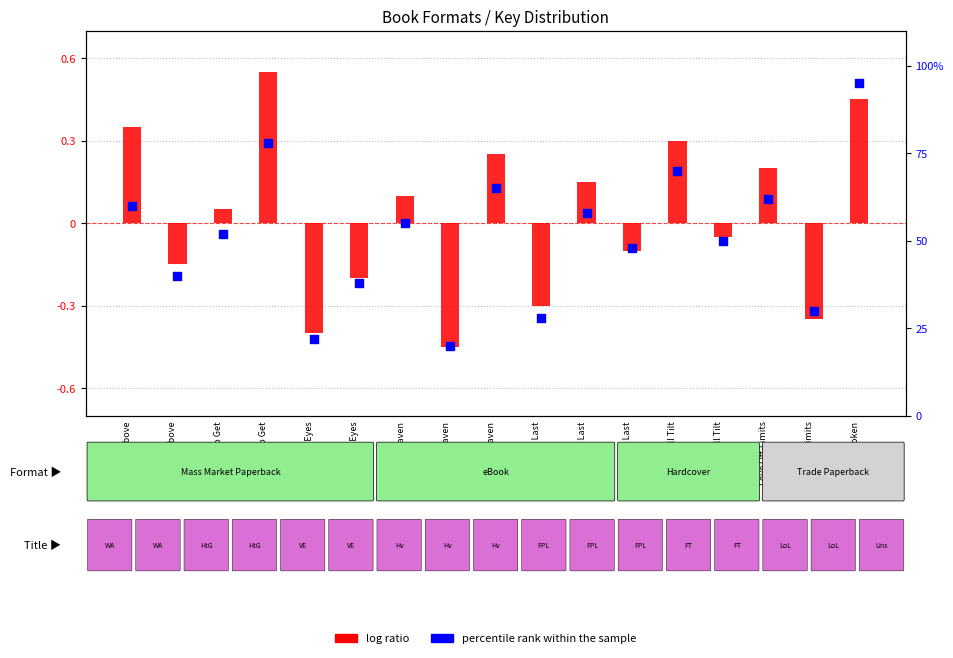

At which category is the sum across all series the highest?

Unspoken